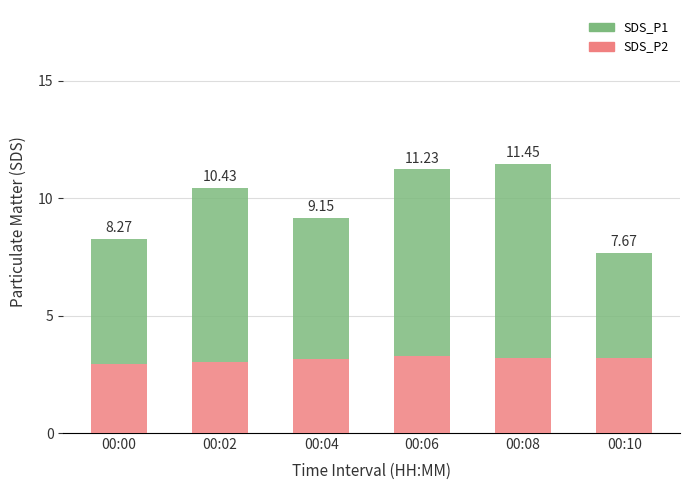

What are all the series names shown in the legend?

SDS_P1, SDS_P2